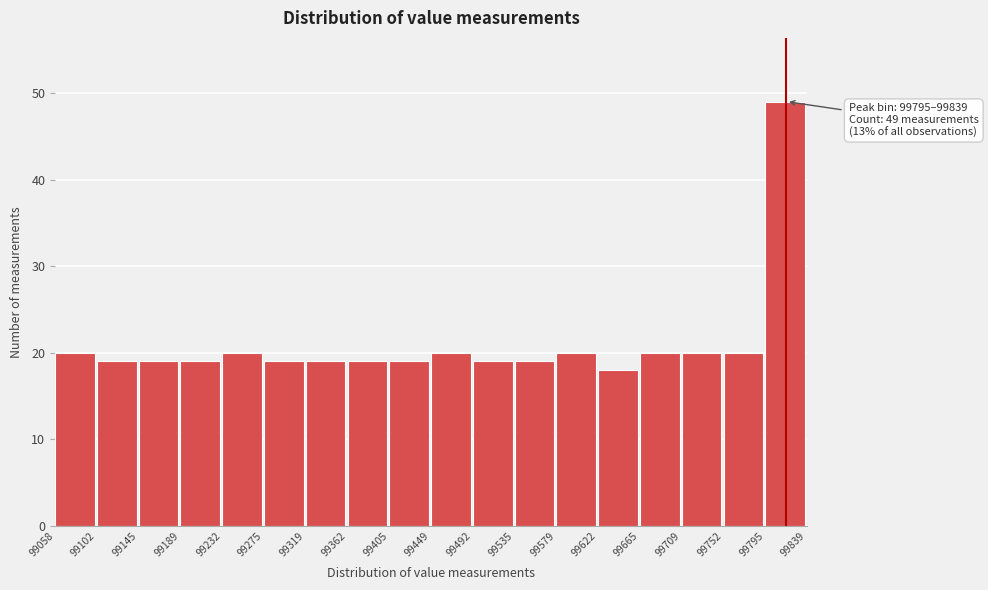

Over which range of the x-axis is the bar tallest?

99795 to 99839